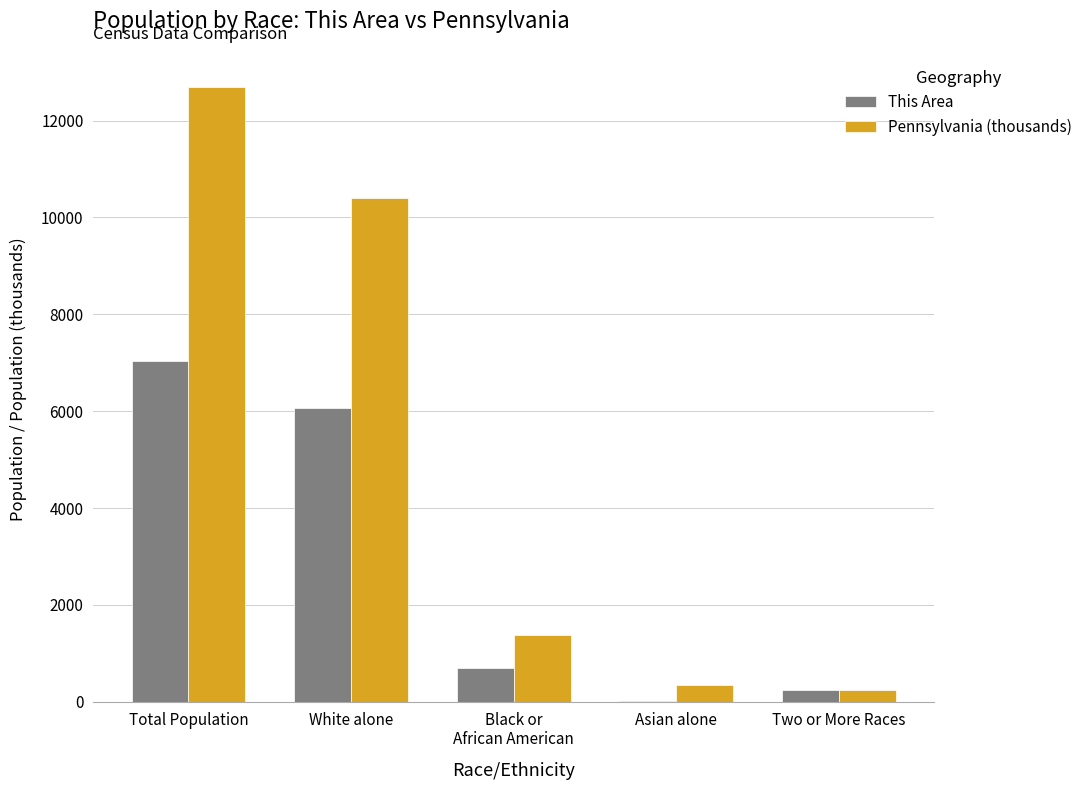

Reading left to right, what are all the values shown in this chart?

This Area: Total Population=7046.0	White alone=6069.0	Black or
African American=705.0	Asian alone=7.0	Two or More Races=247.0
Pennsylvania (thousands): Total Population=12702.4	White alone=10406.3	Black or
African American=1377.7	Asian alone=349.1	Two or More Races=237.8